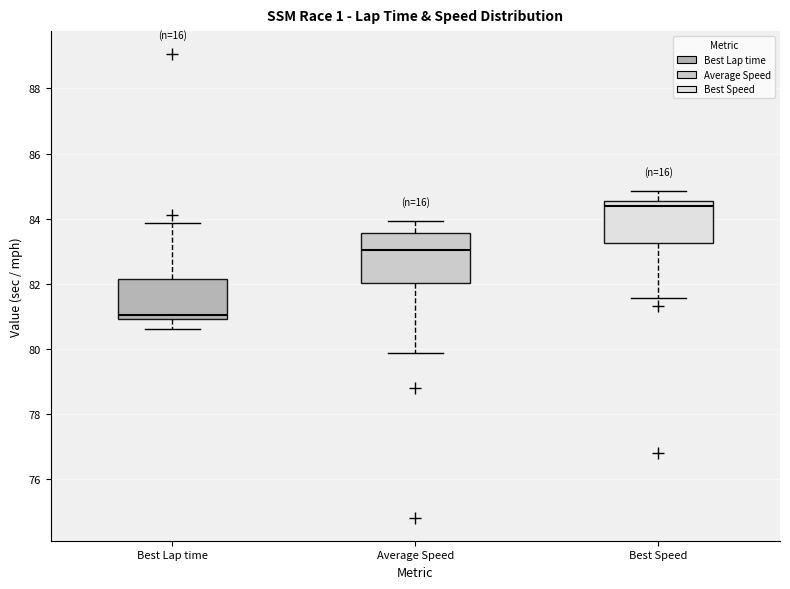

Reading left to right, transcribe this box plot: for each box, give where its median line is, the range the box spans, and where its two whiskers end, as read against the y-axis. The values are not printed on the chart, so give them approximately, as read against the axis.

Best Lap time: median 81.0 (just above the box's lower edge), box 81.0 to 82.2, whiskers 80.6 to 83.8
Average Speed: median 83.0, box 82.0 to 83.6, whiskers 79.8 to 84.0
Best Speed: median 84.4, box 83.2 to 84.6, whiskers 81.6 to 84.8